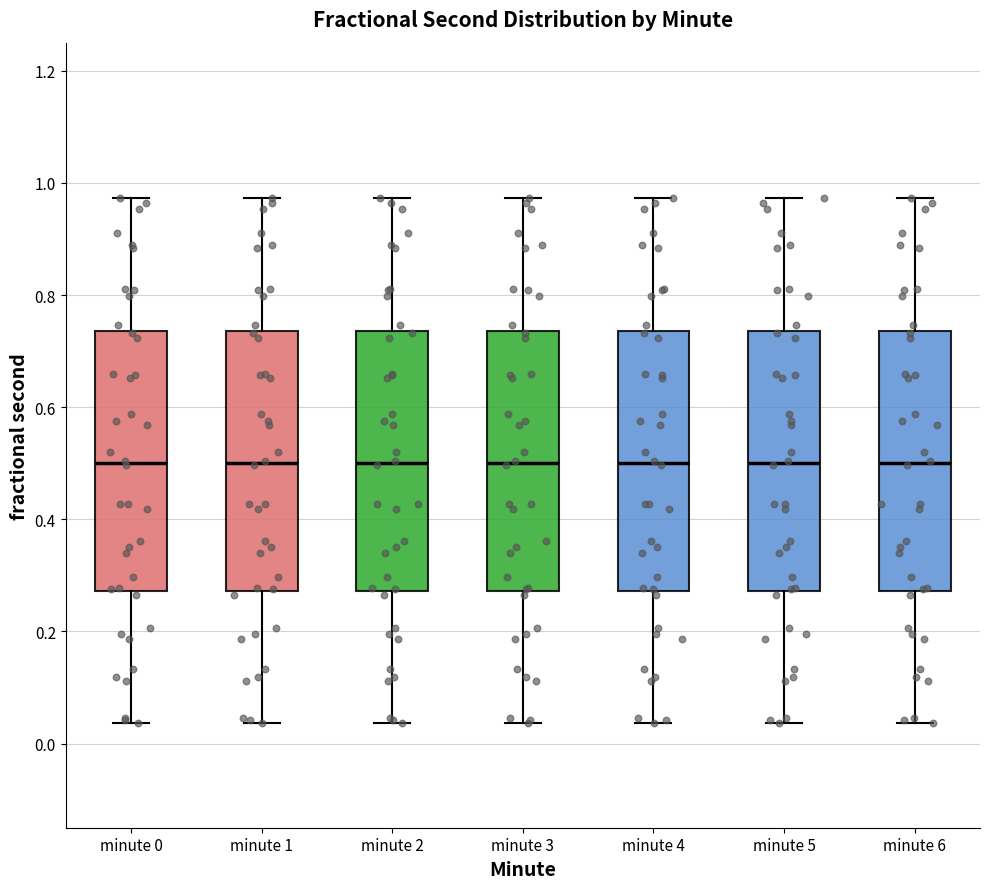

Reading left to right, read every box against the y-axis: the position of its median line, the range the box covers, and the ends of its whiskers. The values are not printed on the chart, so give them approximately, as read against the axis.

minute 0: median 0.50, box 0.28 to 0.74, whiskers 0.04 to 0.98
minute 1: median 0.50, box 0.28 to 0.74, whiskers 0.04 to 0.98
minute 2: median 0.50, box 0.28 to 0.74, whiskers 0.04 to 0.98
minute 3: median 0.50, box 0.28 to 0.74, whiskers 0.04 to 0.98
minute 4: median 0.50, box 0.28 to 0.74, whiskers 0.04 to 0.98
minute 5: median 0.50, box 0.28 to 0.74, whiskers 0.04 to 0.98
minute 6: median 0.50, box 0.28 to 0.74, whiskers 0.04 to 0.98